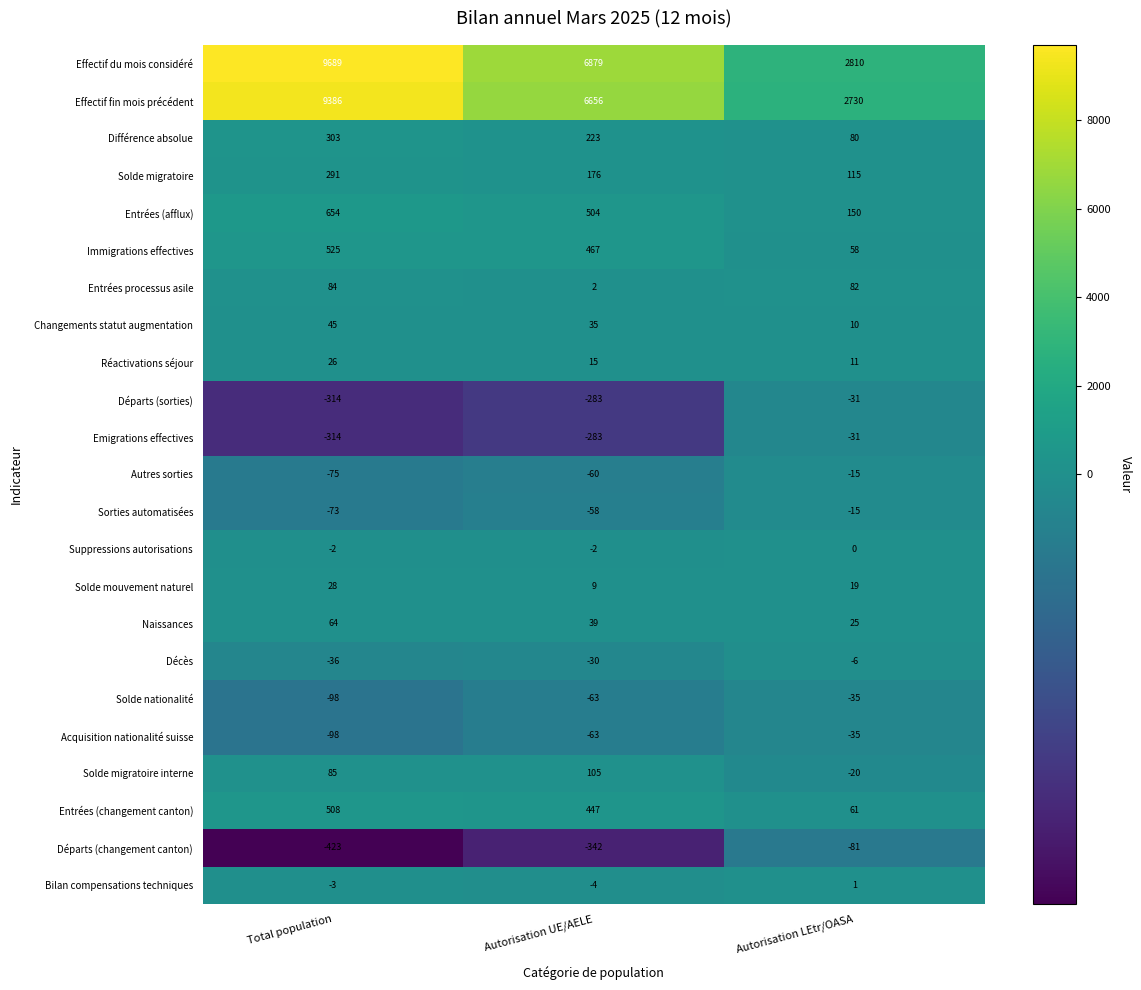

How many distinct data groups are displayed?

23